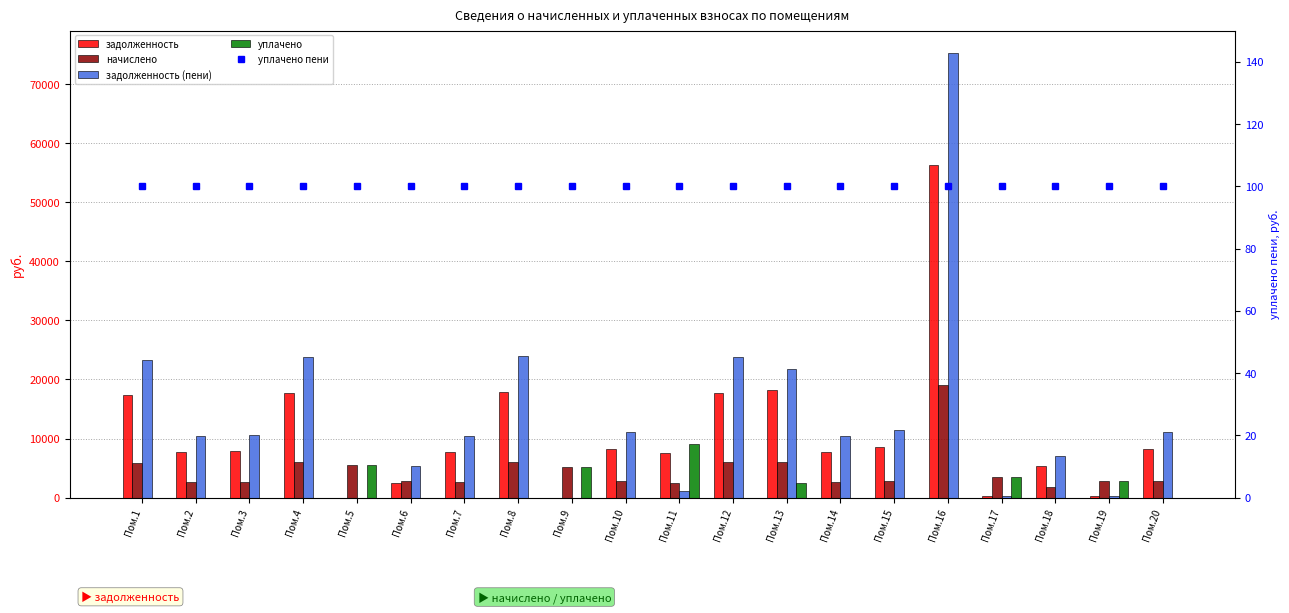

At Пом.1, list the series in order from smallest to largest.

уплачено, уплачено пени, начислено, задолженность, задолженность (пени)